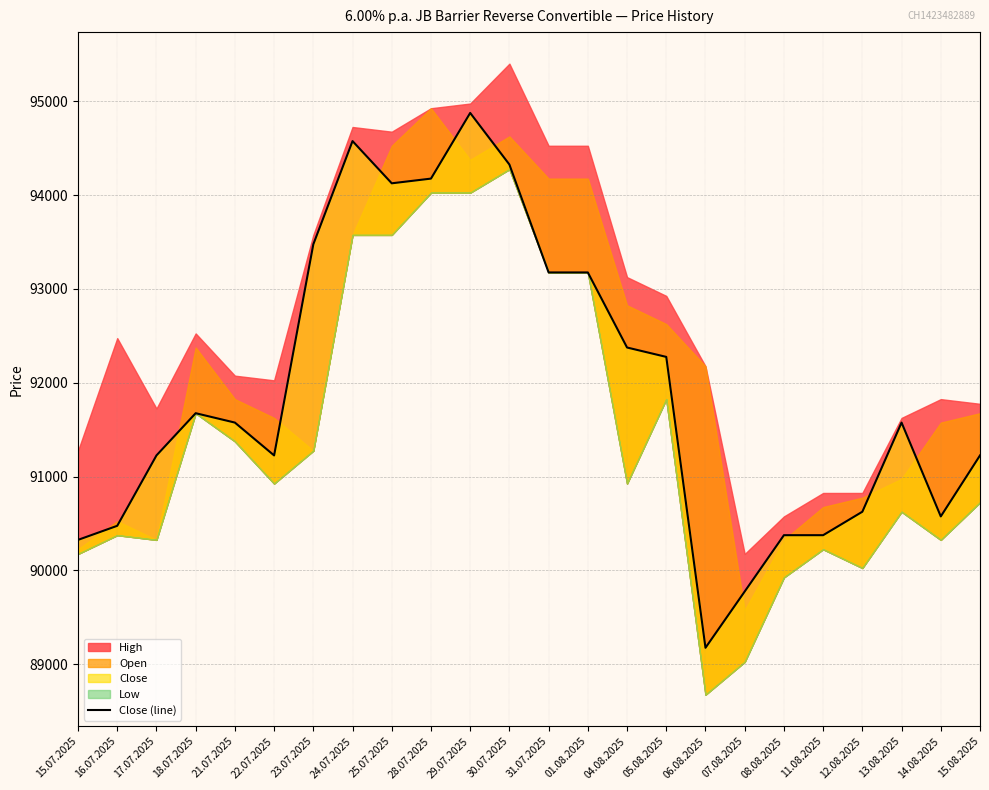

True or false: there are more than 1 points higher than both neighbors.

True